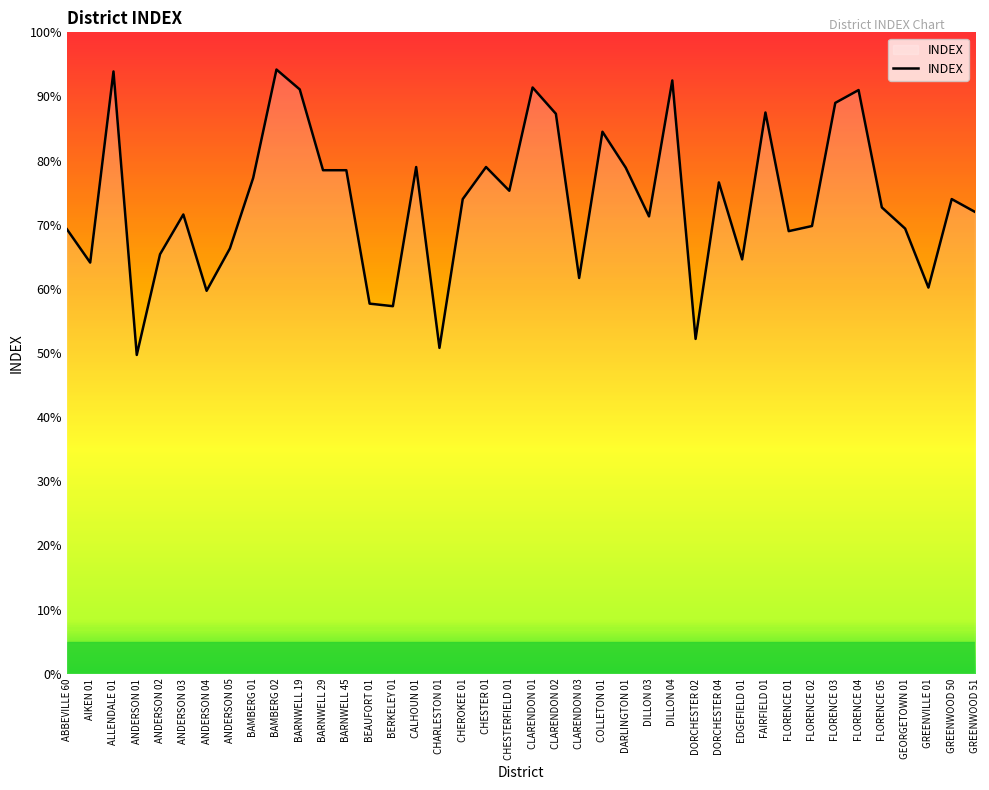

What value does the data have at CLARENDON 02?

87.3